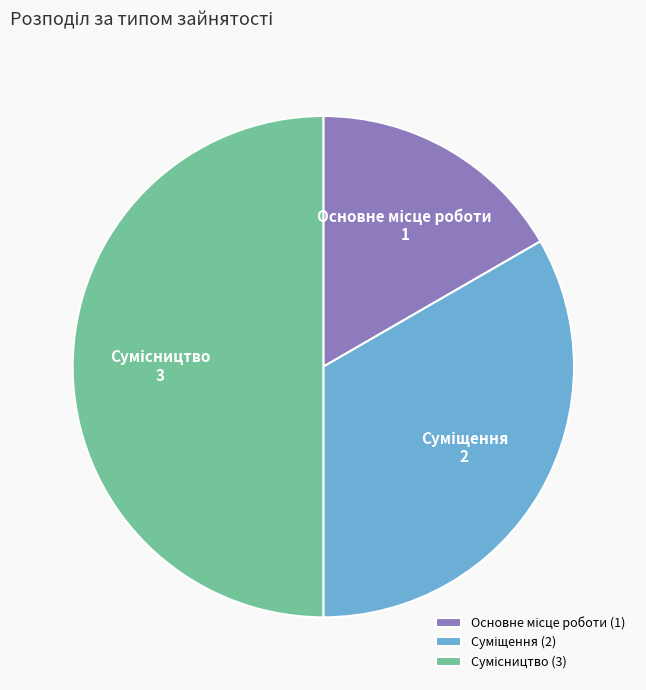

Rank the categories by value from lowest to highest.

Основне місце роботи, Суміщення, Сумісництво